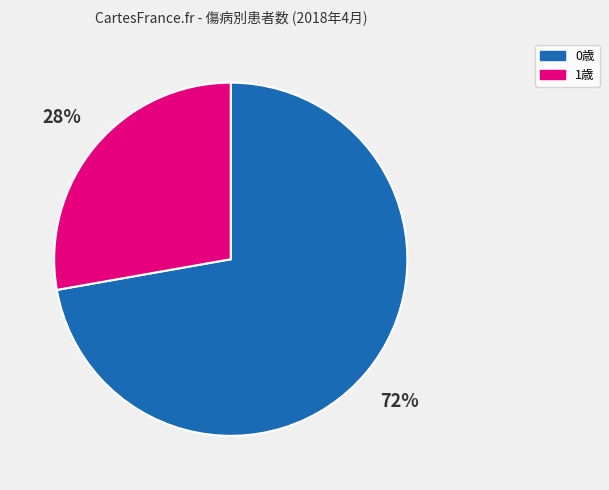

Combined, do 0歳 and 1歳 account for over 50%?

Yes